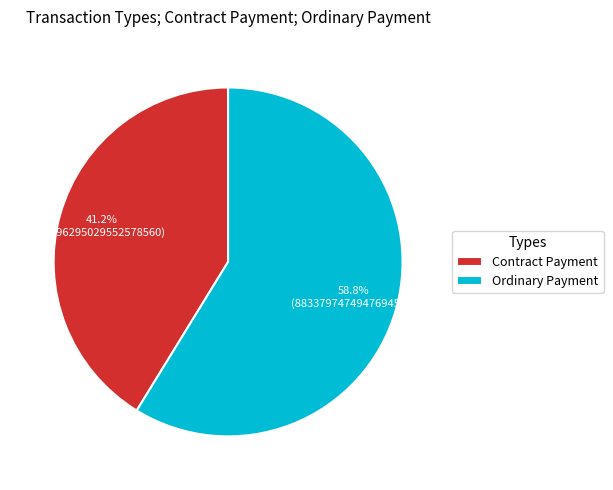

How many slices are in this pie chart?

2